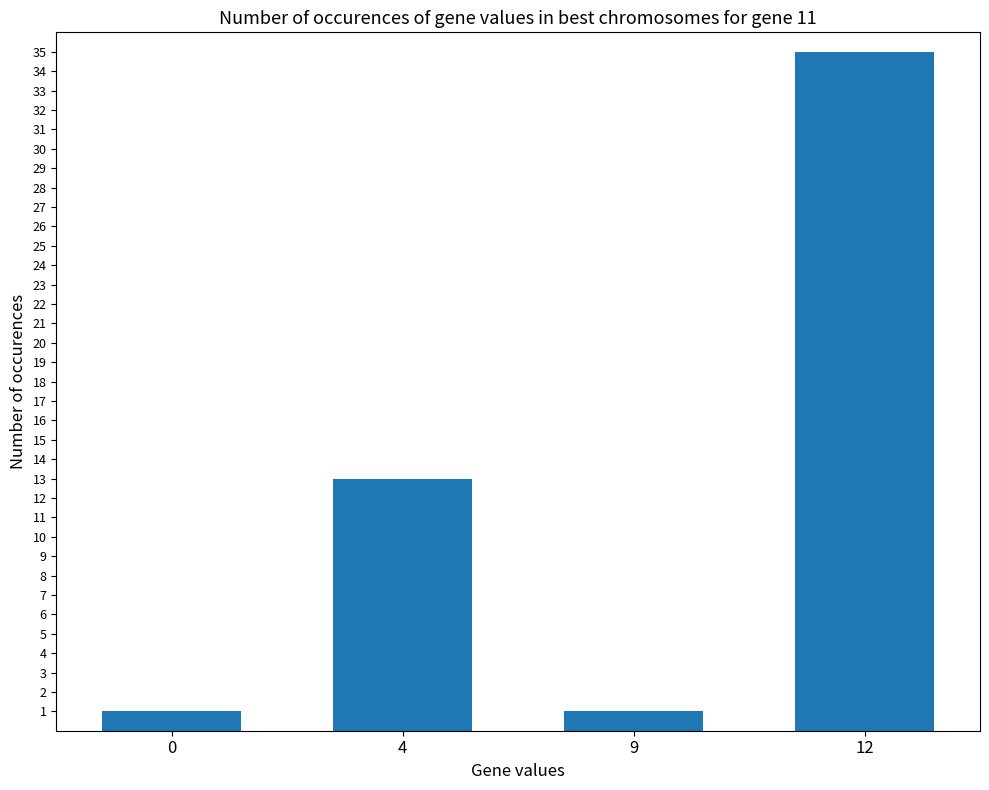

Reading left to right, what are all the values shown in this chart?

0=1	4=13	9=1	12=35